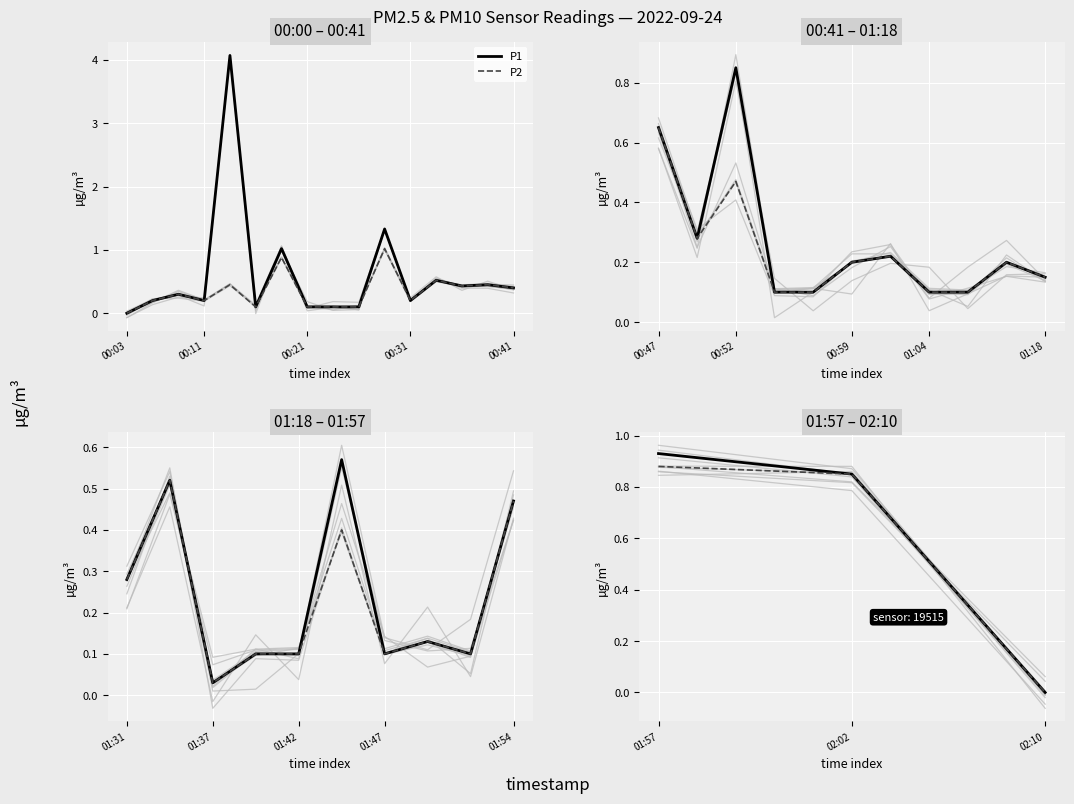

What is the difference between the maximum and minimum values in the P2 series?

0.9